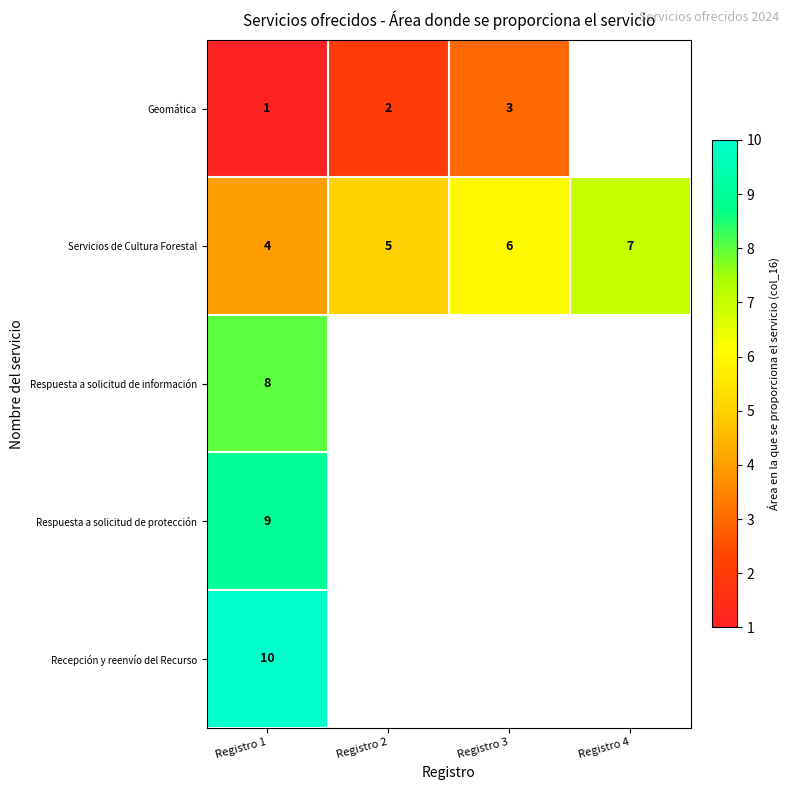

What is the spread (max minus min) of values at Registro 1?

9